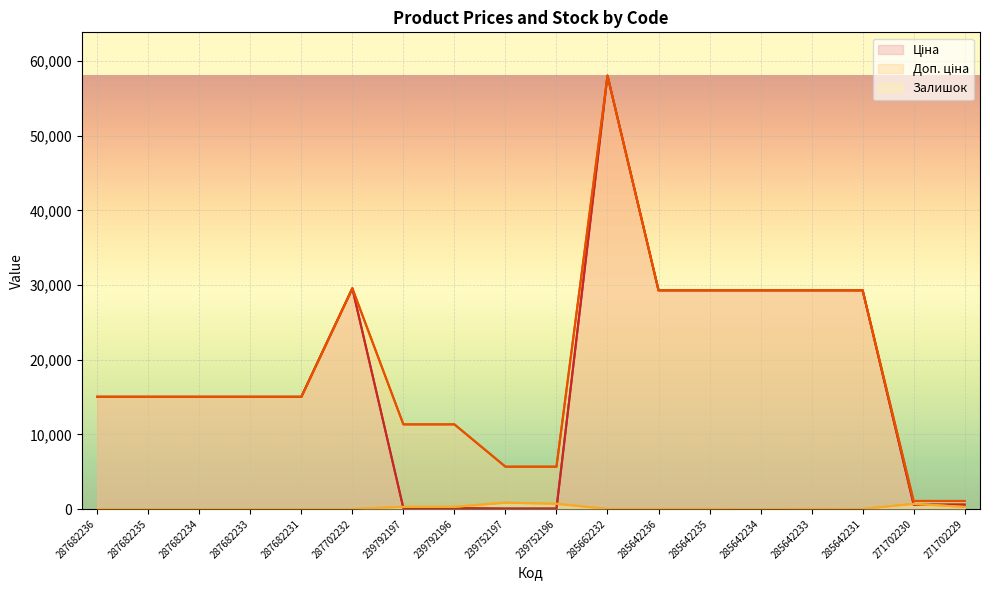

Rank the series at 239752196 from lowest to highest value.

Ціна, Залишок, Доп. ціна